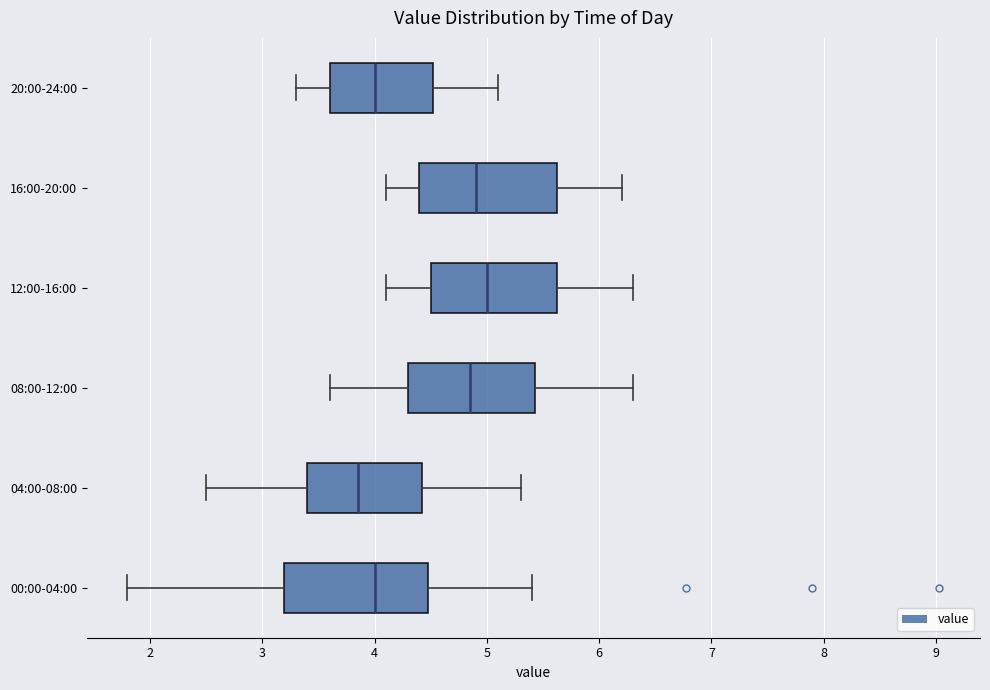

Reading bottom to top, read every box against the x-axis: the position of its median line, the range the box covers, and the ends of its whiskers. The values are not printed on the chart, so give them approximately, as read against the axis.

00:00-04:00: median 4.0, box 3.2 to 4.5, whiskers 1.8 to 5.4
04:00-08:00: median 3.9, box 3.4 to 4.4, whiskers 2.5 to 5.3
08:00-12:00: median 4.9, box 4.3 to 5.4, whiskers 3.6 to 6.3
12:00-16:00: median 5.0, box 4.5 to 5.6, whiskers 4.1 to 6.3
16:00-20:00: median 4.9, box 4.4 to 5.6, whiskers 4.1 to 6.2
20:00-24:00: median 4.0, box 3.6 to 4.5, whiskers 3.3 to 5.1